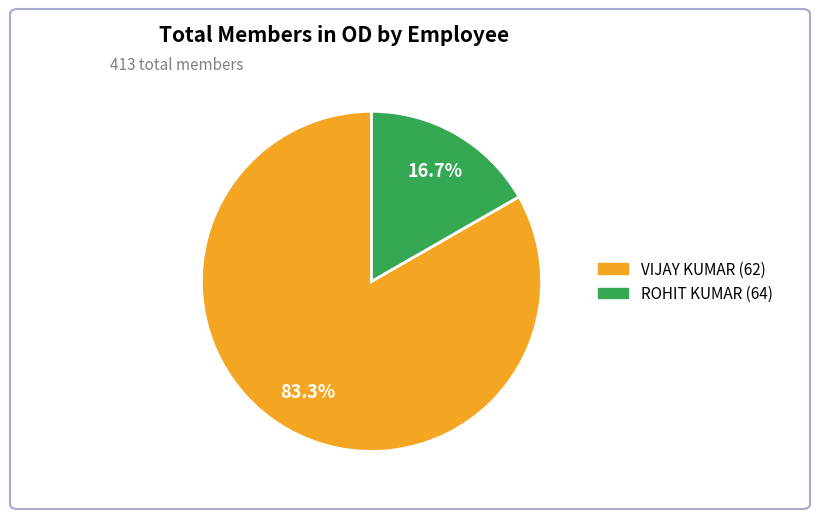

How many segments does this pie chart have?

2